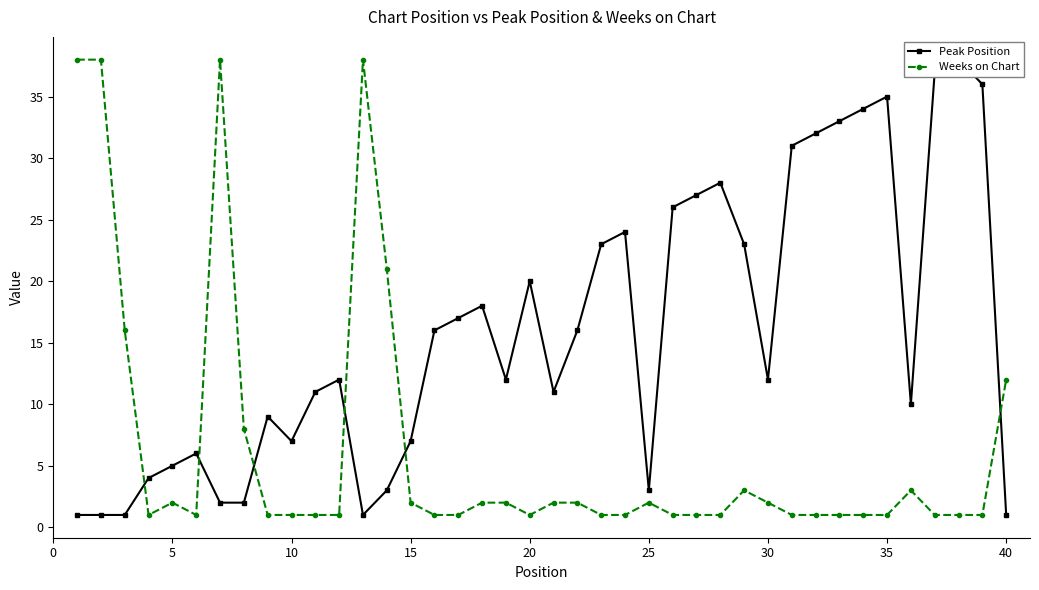

Count the number of data series in this chart.

2